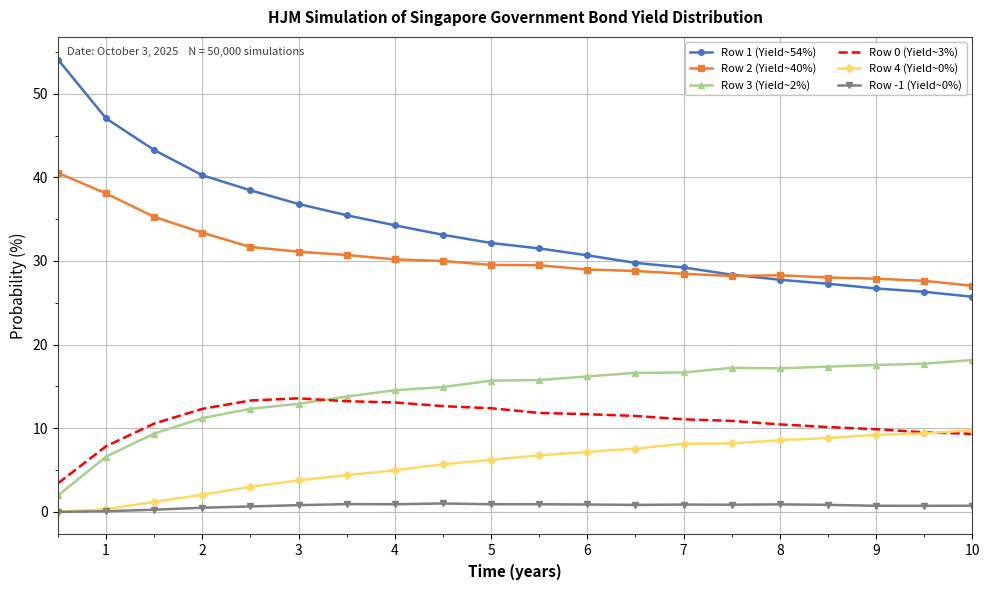

What is the highest value of the Row 2 (Yield~40%) series?

40.5